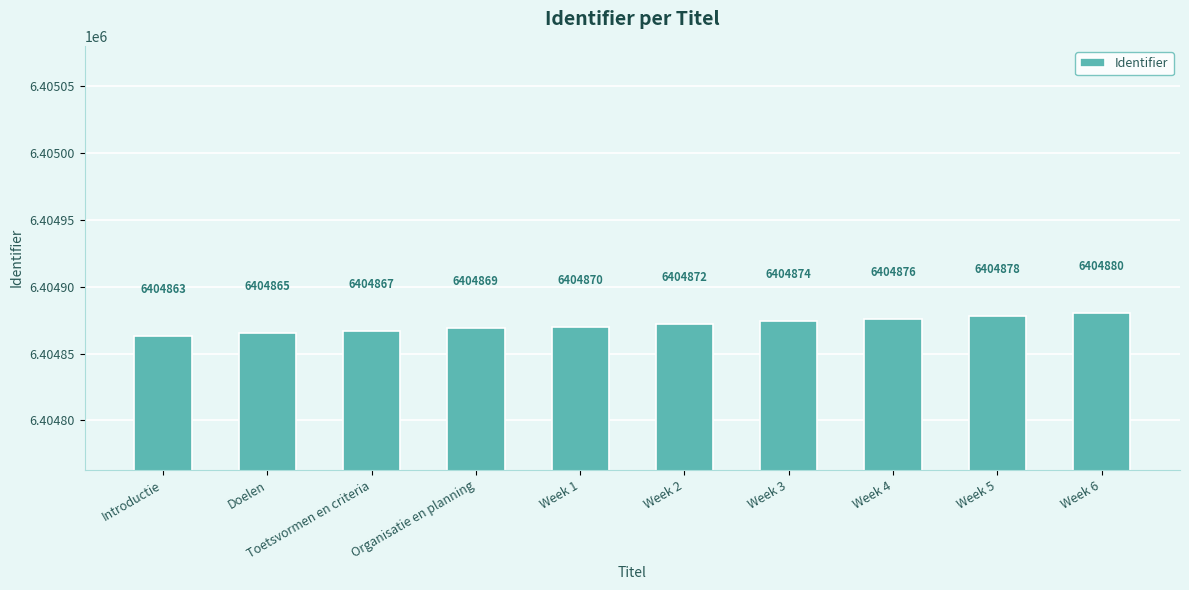

Reading left to right, list all the values displayed in this chart.

6404863	6404865	6404867	6404869	6404870	6404872	6404874	6404876	6404878	6404880